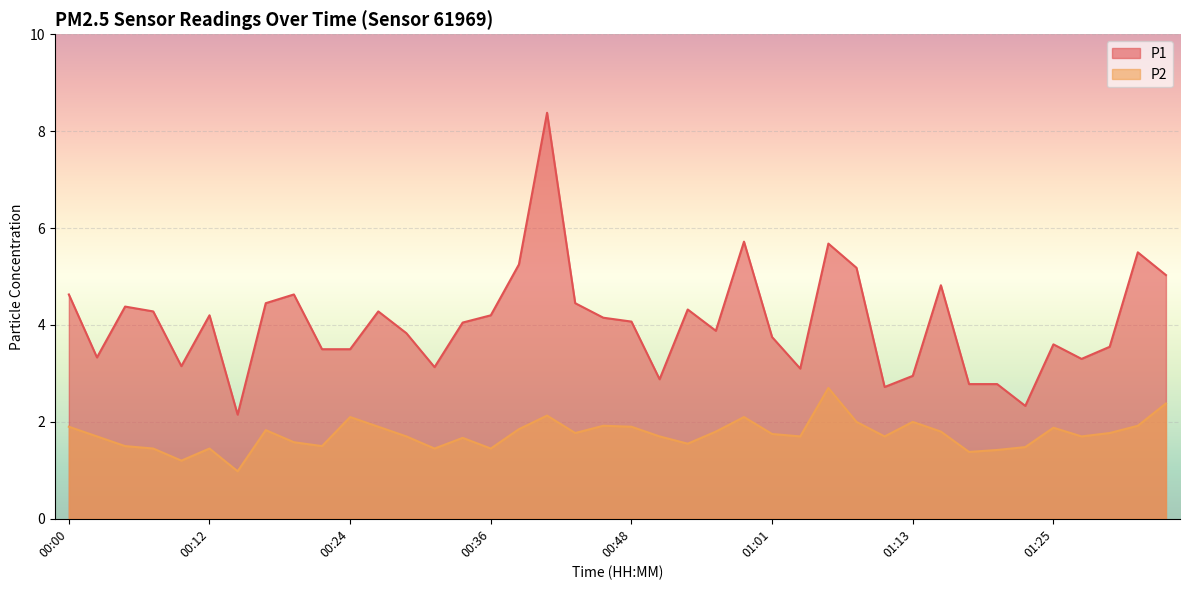

The value of P2 at 00:00 is 1.9. True or false?

True